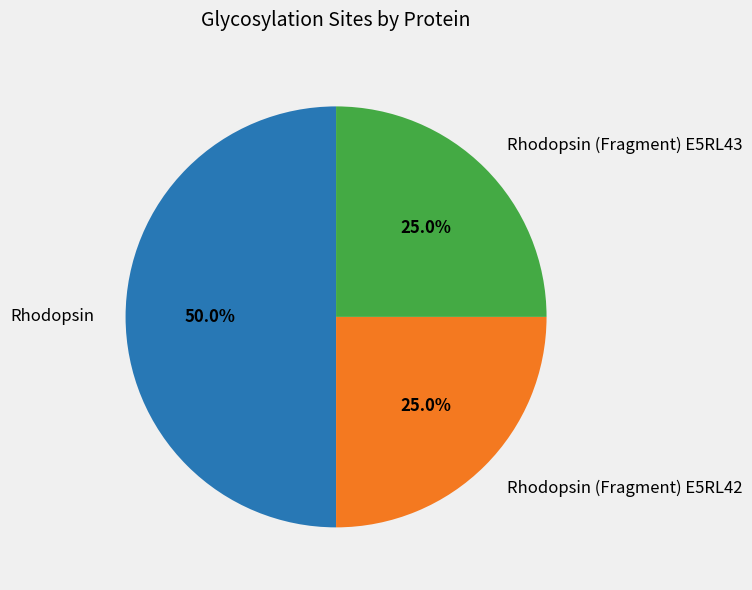

To the nearest percent, what percentage of the pie is Rhodopsin (Fragment) E5RL43?

25%